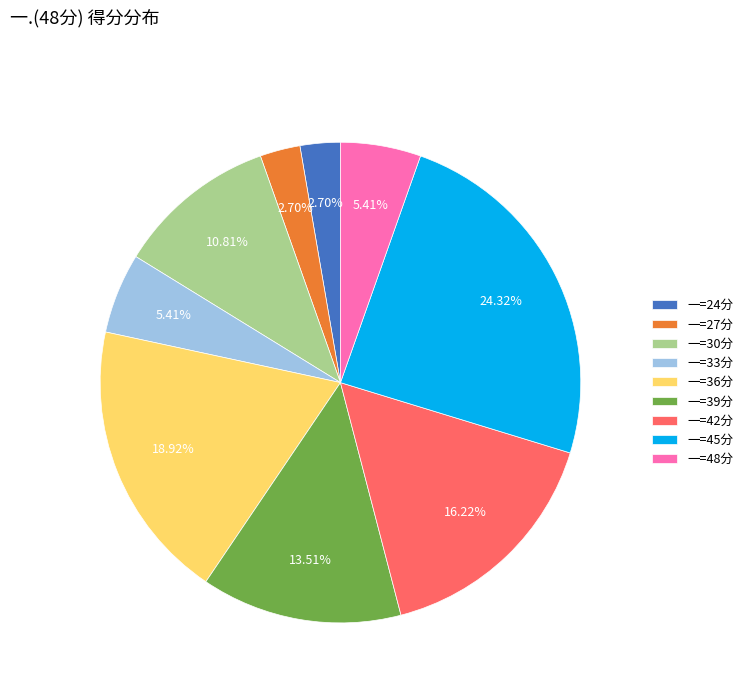

Is there a majority slice in this chart?

No